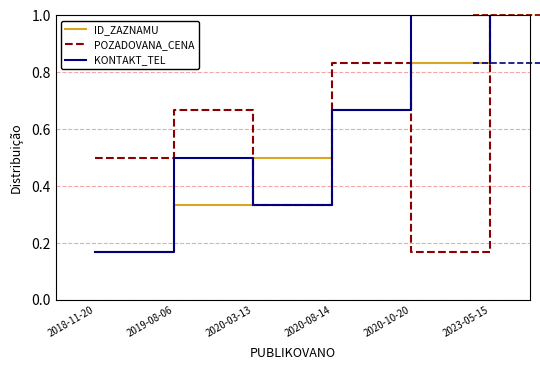

What is the difference between the second highest and second lowest values in the ID_ZAZNAMU series?

0.5